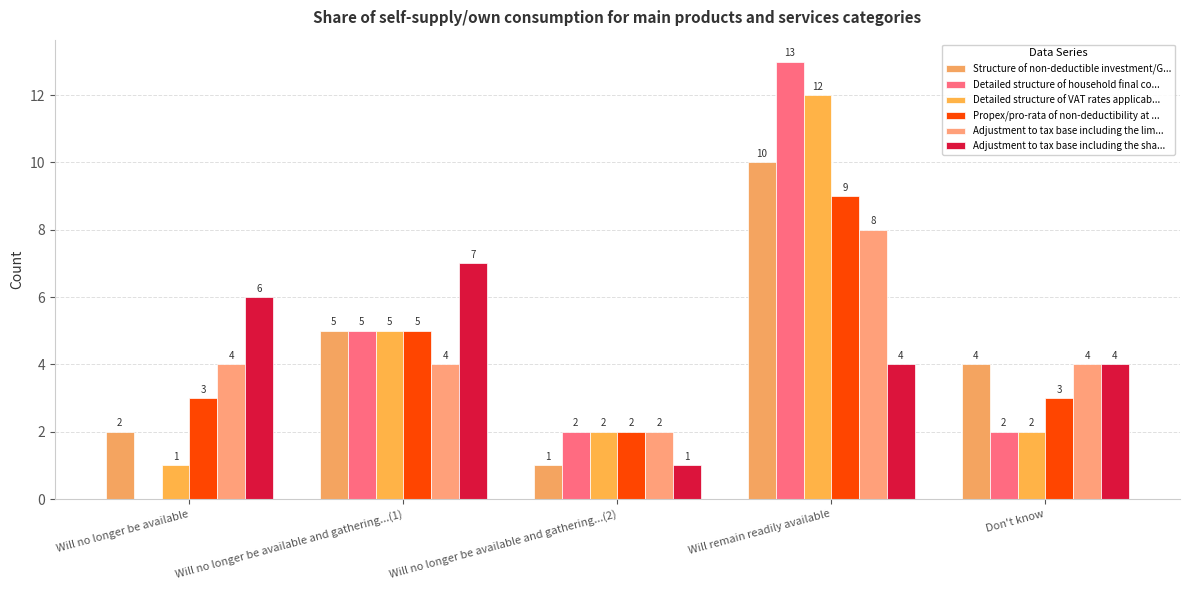

Which series has the largest total across all categories?

Structure of non-deductible investment/G...